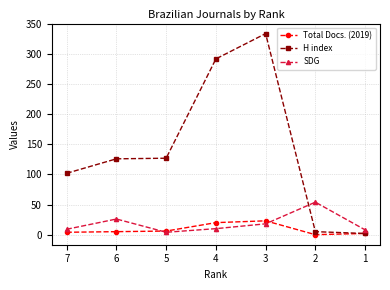

At which category is the sum across all series the highest?

3